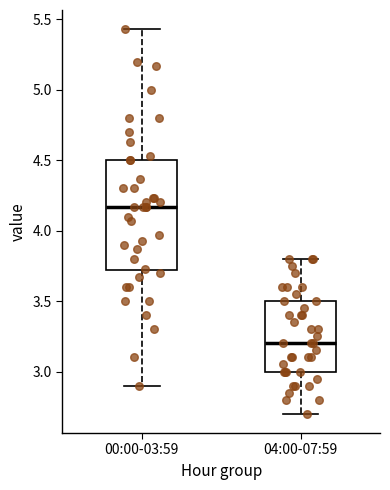

Where does the upper whisker of the box for 00:00-03:59 end on the y-axis? The values are not printed on the chart, so give them approximately, as read against the axis.

5.45